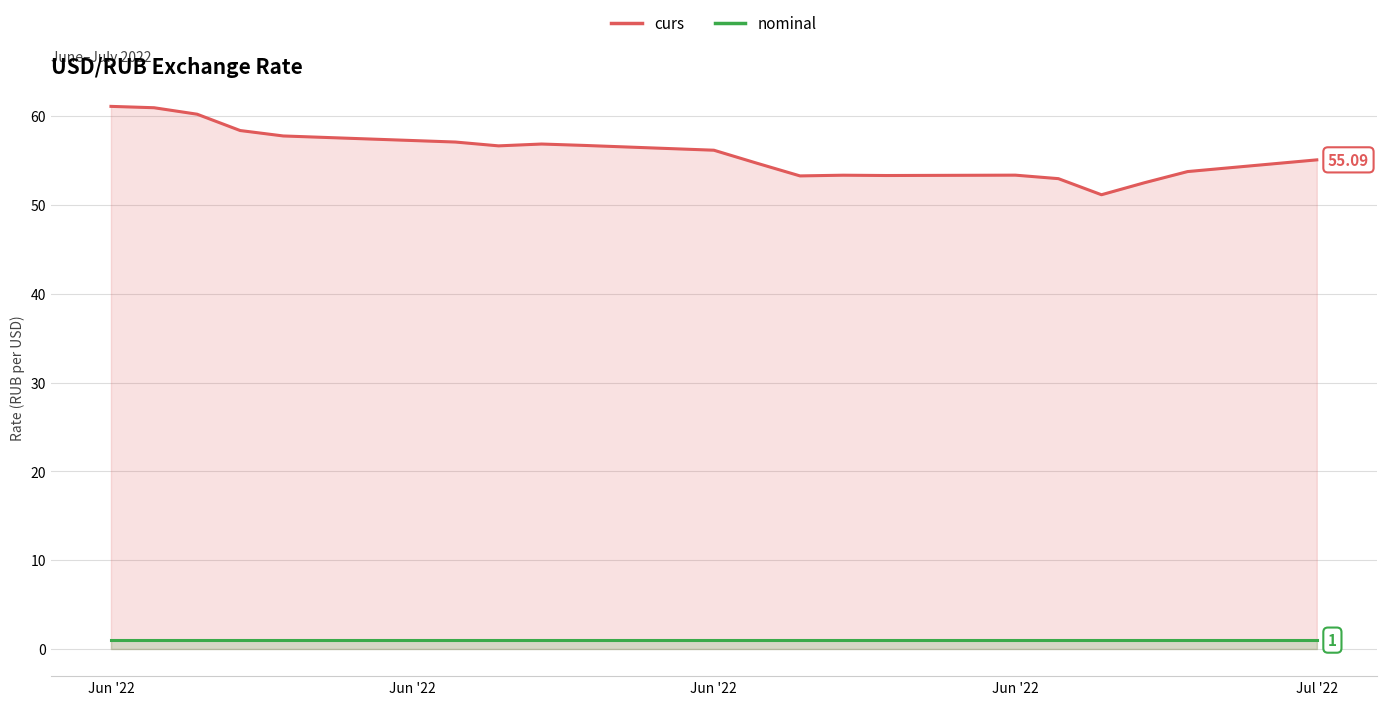

True or false: curs has a value of 12.1 at Jul '22.

False